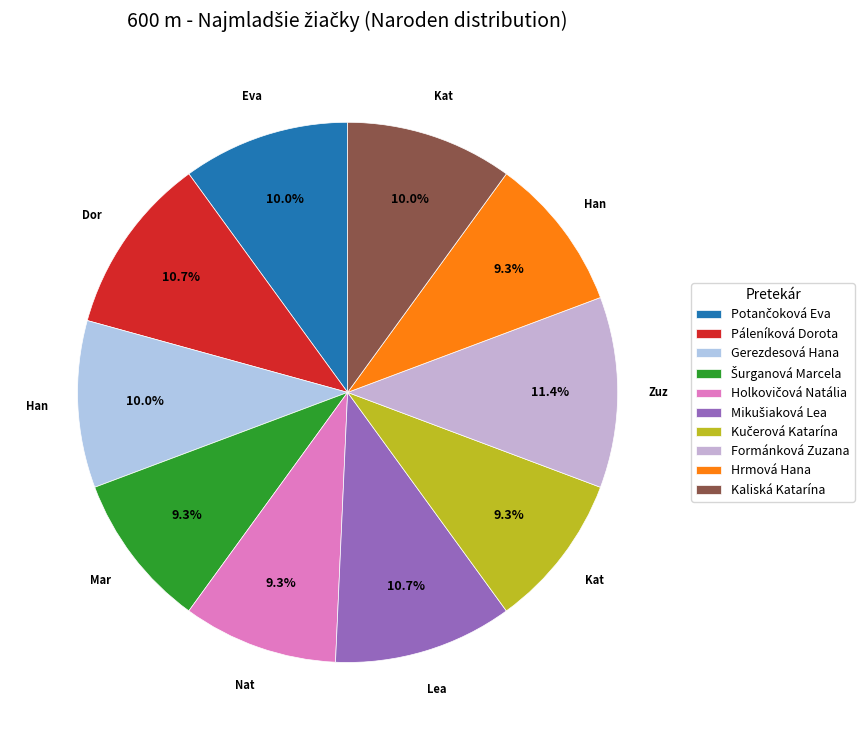

Do Kučerová Katarína and Holkovičová Natália together represent more than half of the pie?

No